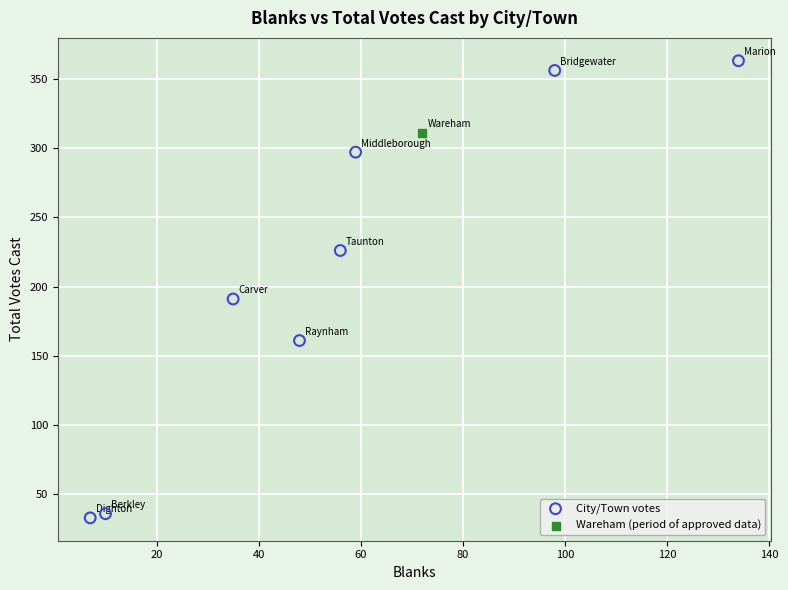

What are all the series names shown in the legend?

City/Town votes, Wareham (period of approved data)